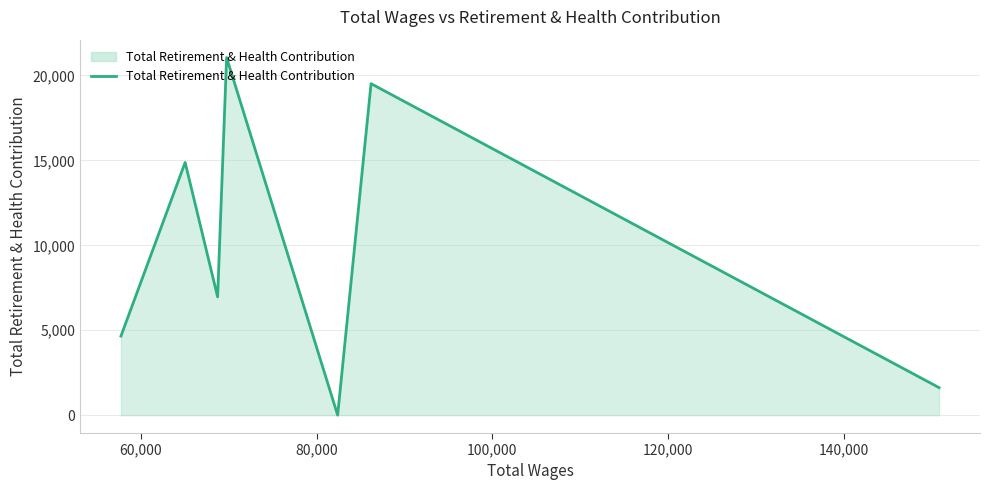

How many lines are shown in the chart?

1